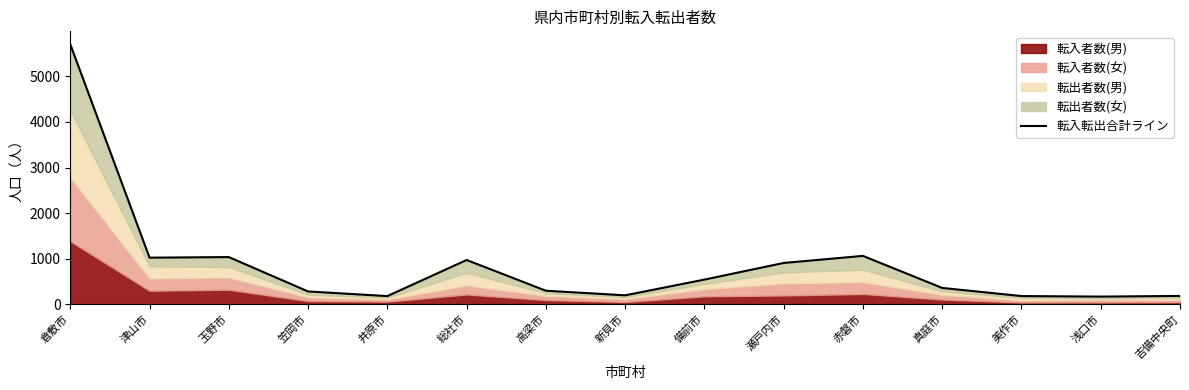

Rank the categories by value from lowest to highest.

浅口市, 井原市, 美作市, 吉備中央町, 新見市, 笠岡市, 高梁市, 真庭市, 備前市, 瀬戸内市, 総社市, 津山市, 玉野市, 赤磐市, 倉敷市